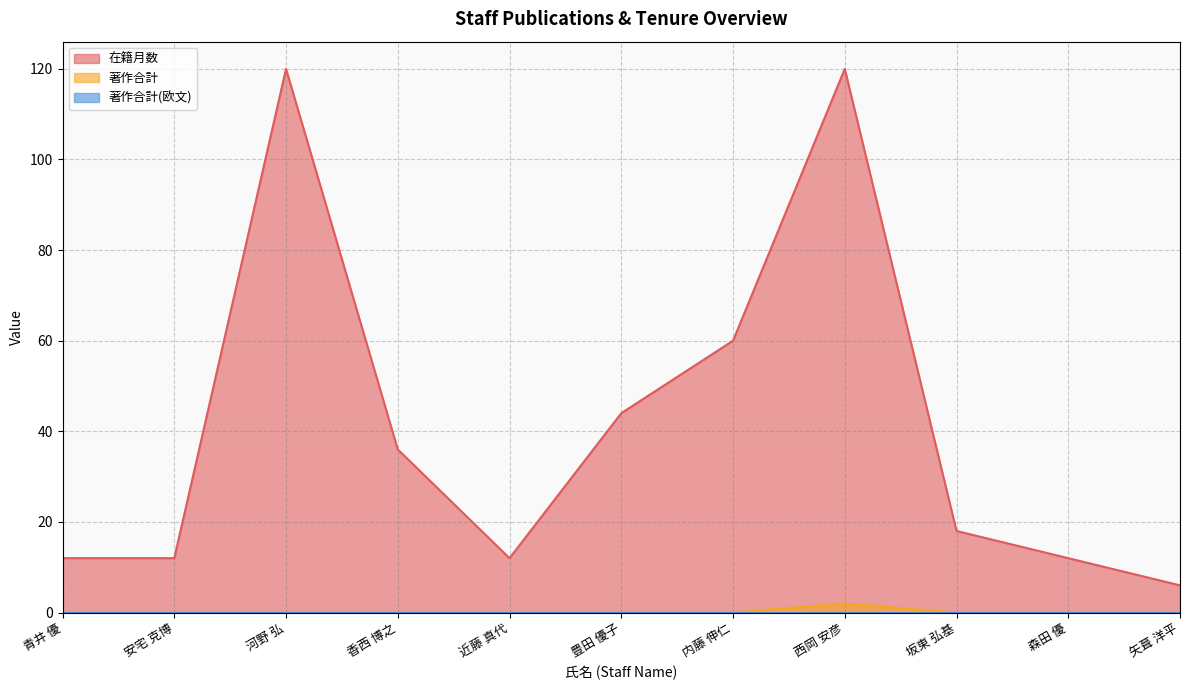

What is the average value of the 在籍月数 series?

41